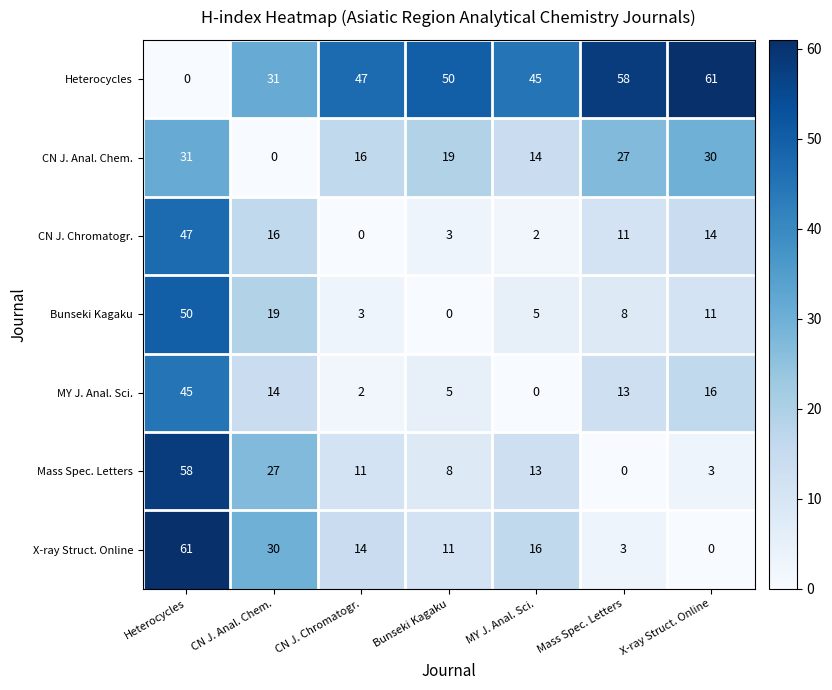

What is the spread (max minus min) of values at MY J. Anal. Sci.?

45